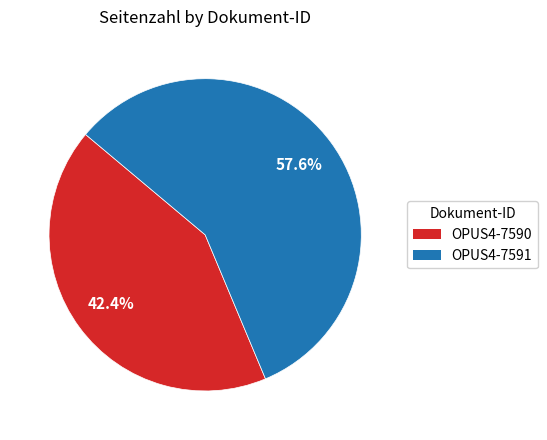

Rank the categories by value from lowest to highest.

OPUS4-7590, OPUS4-7591